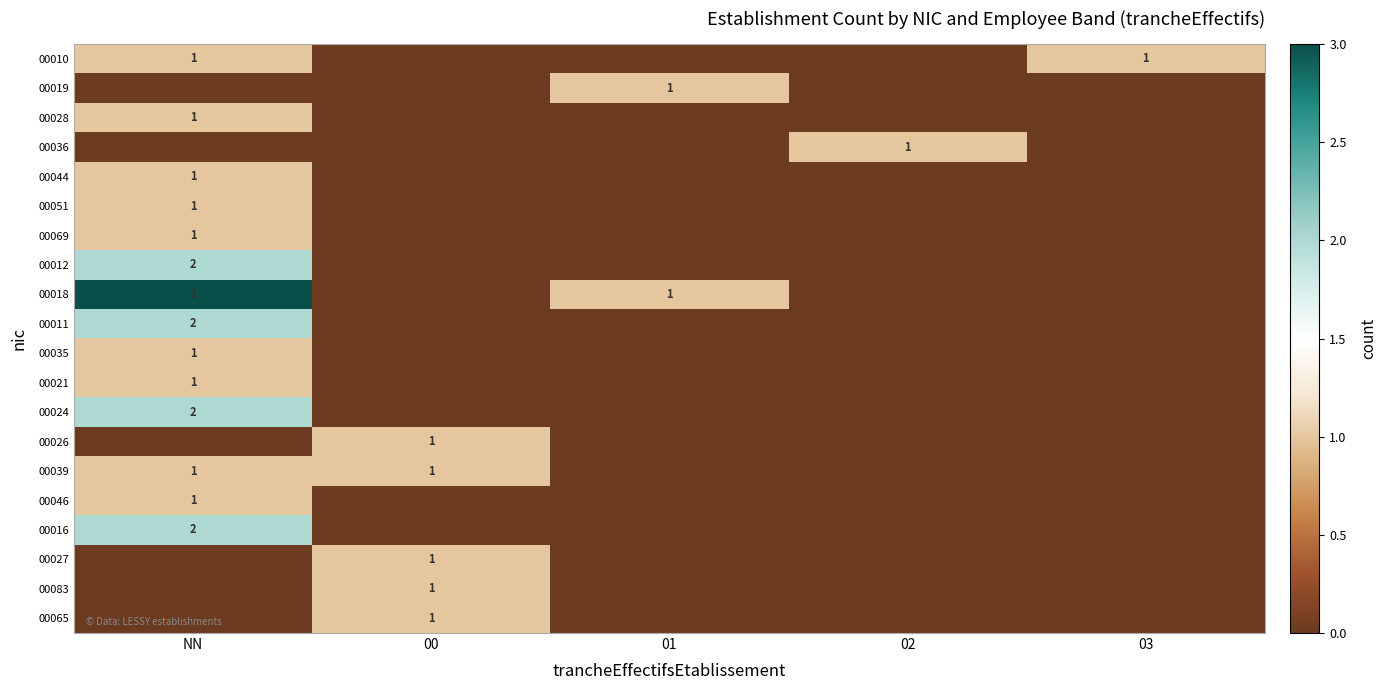

Is it true that 00021 equals 0 at NN?

False